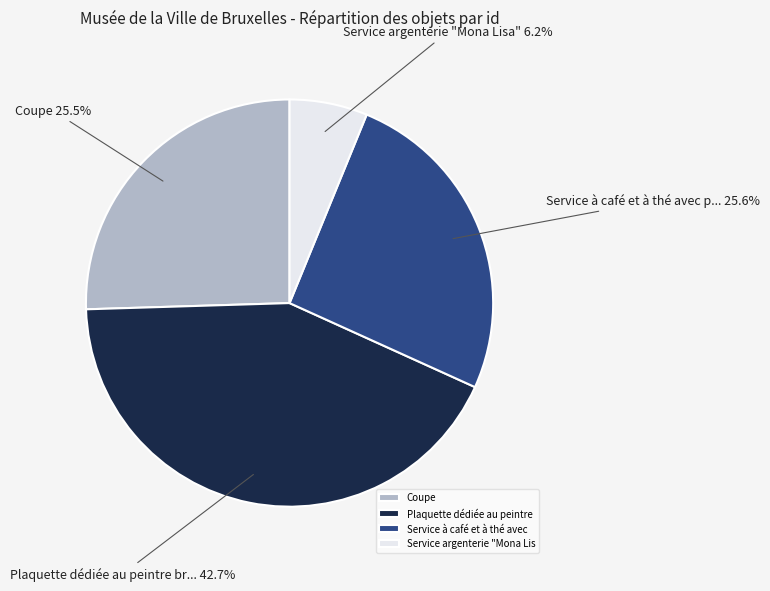

Is there a majority slice in this chart?

No